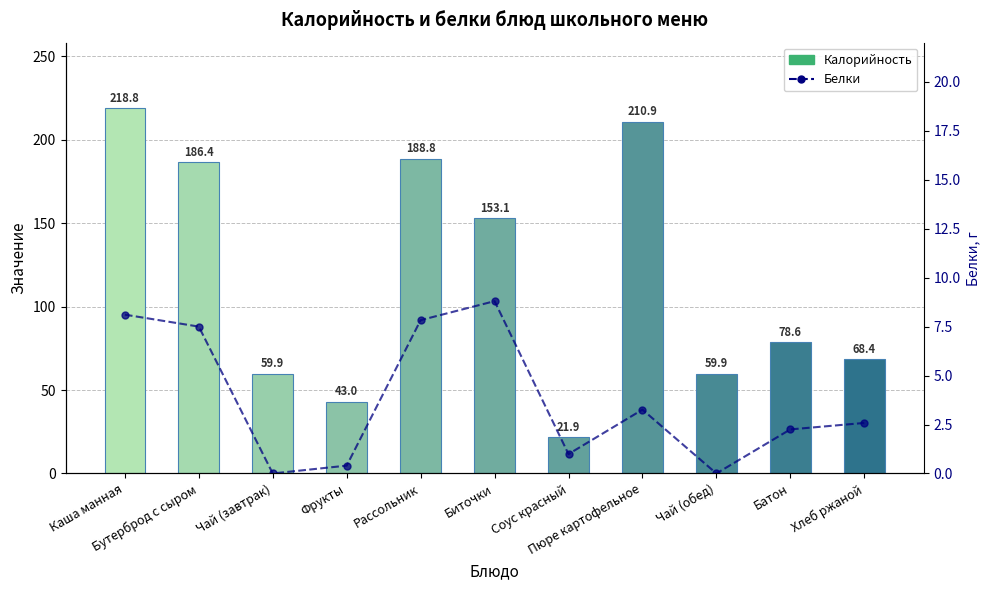

Reading left to right, transcribe all the data shown in this chart.

Калорийность: 218.8	186.4	59.9	43.0	188.8	153.1	21.9	210.9	59.9	78.6	68.4
Белки: 8.1	7.5	0.0	0.4	7.8	8.8	1.0	3.3	0.0	2.2	2.6